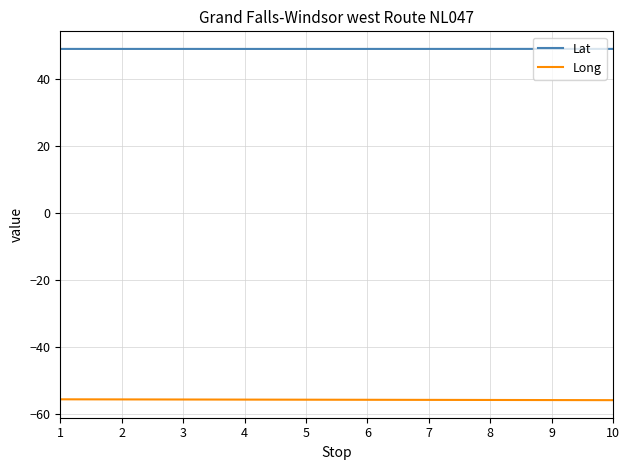

True or false: Long has a value of -16.0 at 6.

False